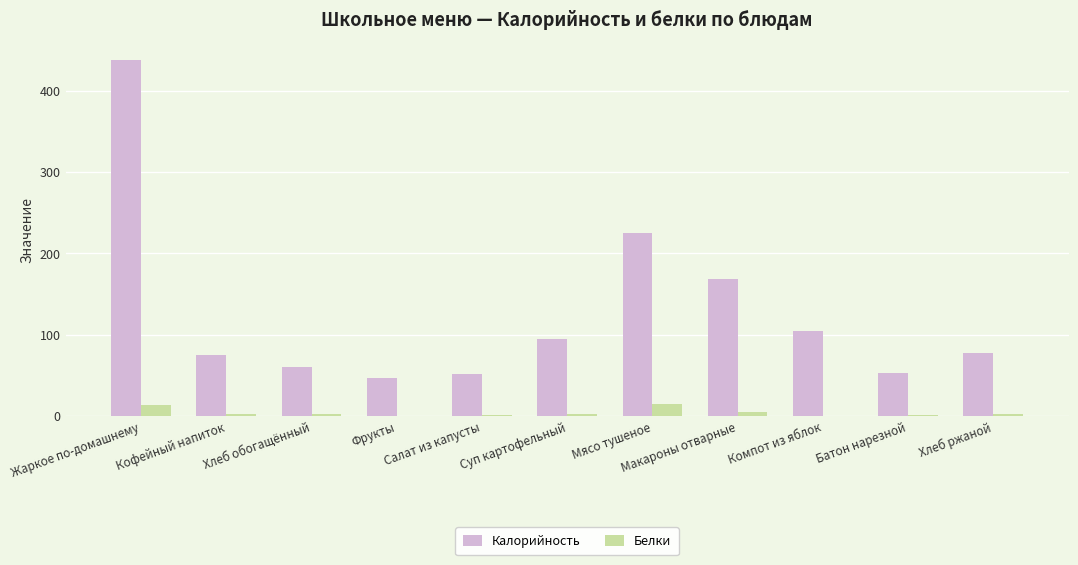

What are all the series names shown in the legend?

Калорийность, Белки